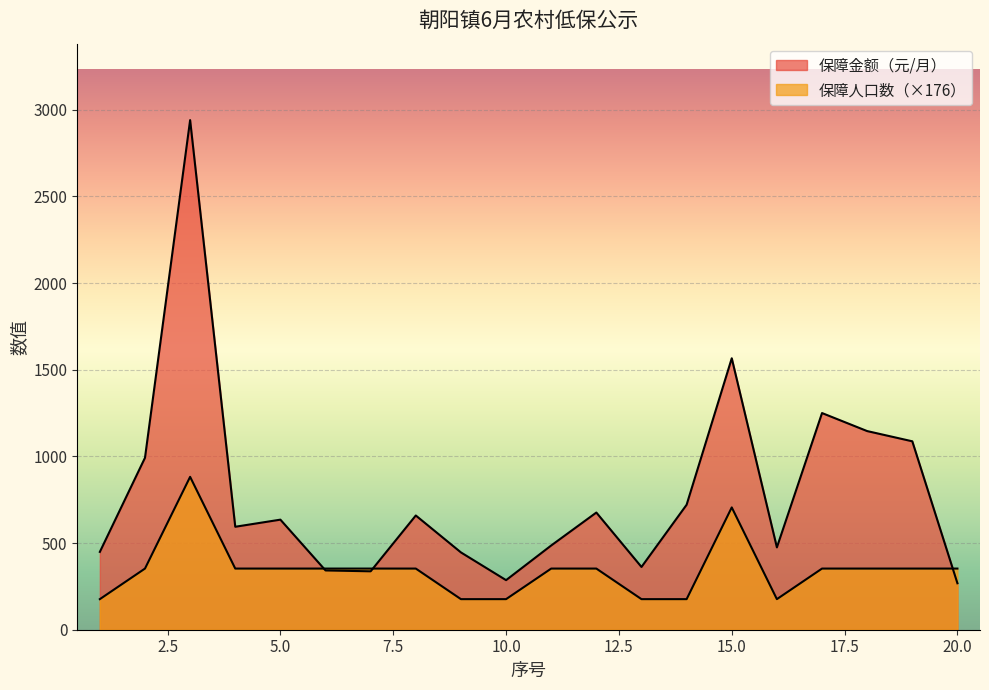

Is the value of 保障金额（元/月） at 17 greater than the value of 保障人口数 at 19?

Yes